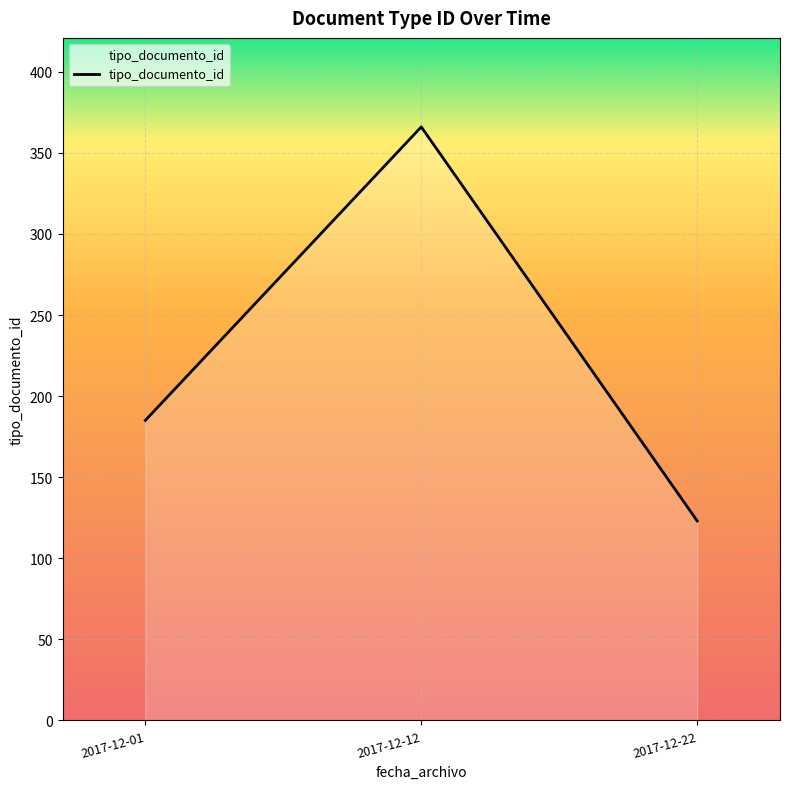

What is the smallest value displayed?

123